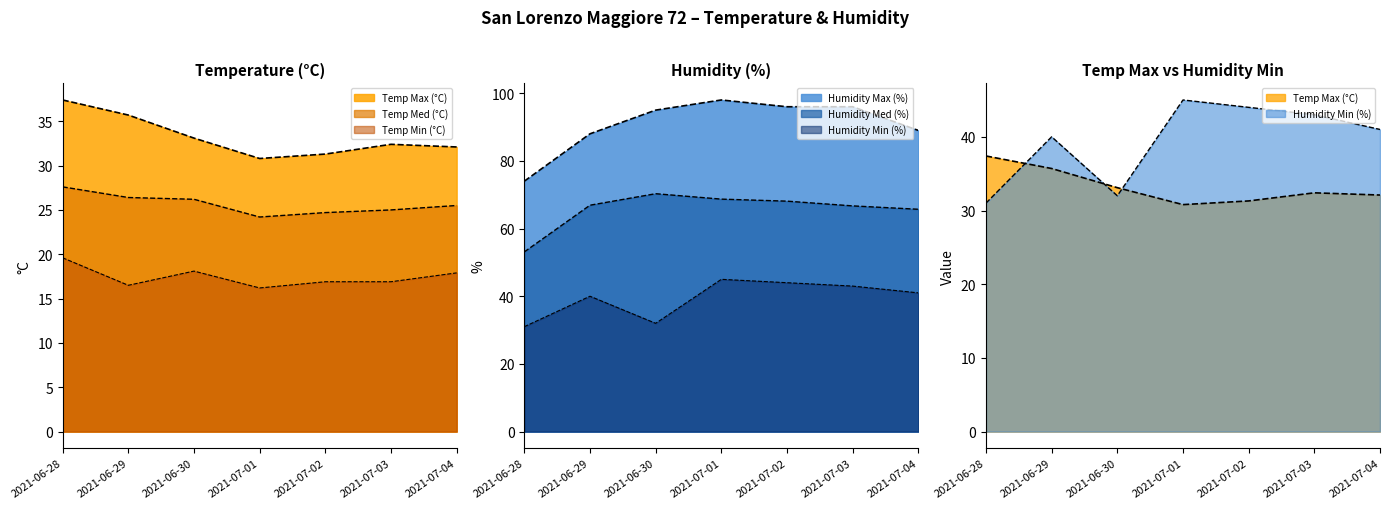

What is the total value across all series at 2021-06-28?

242.7